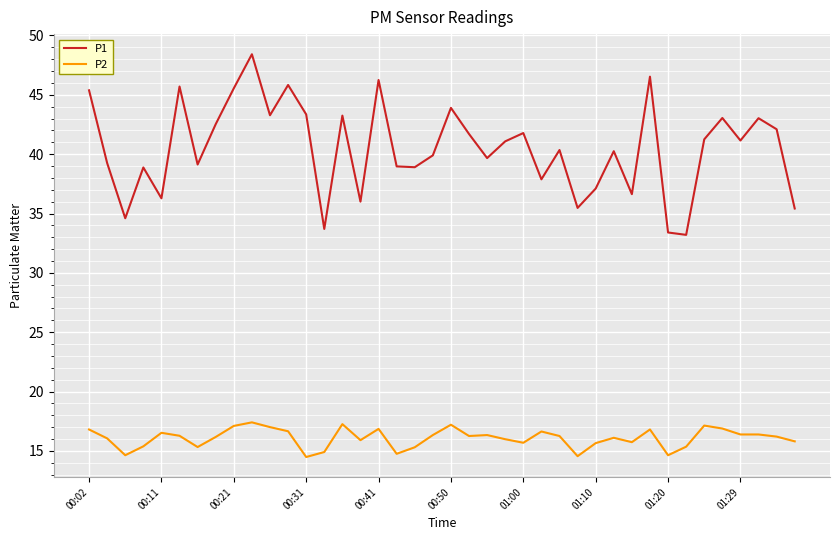

True or false: P2 and P1 cross at least once.

False